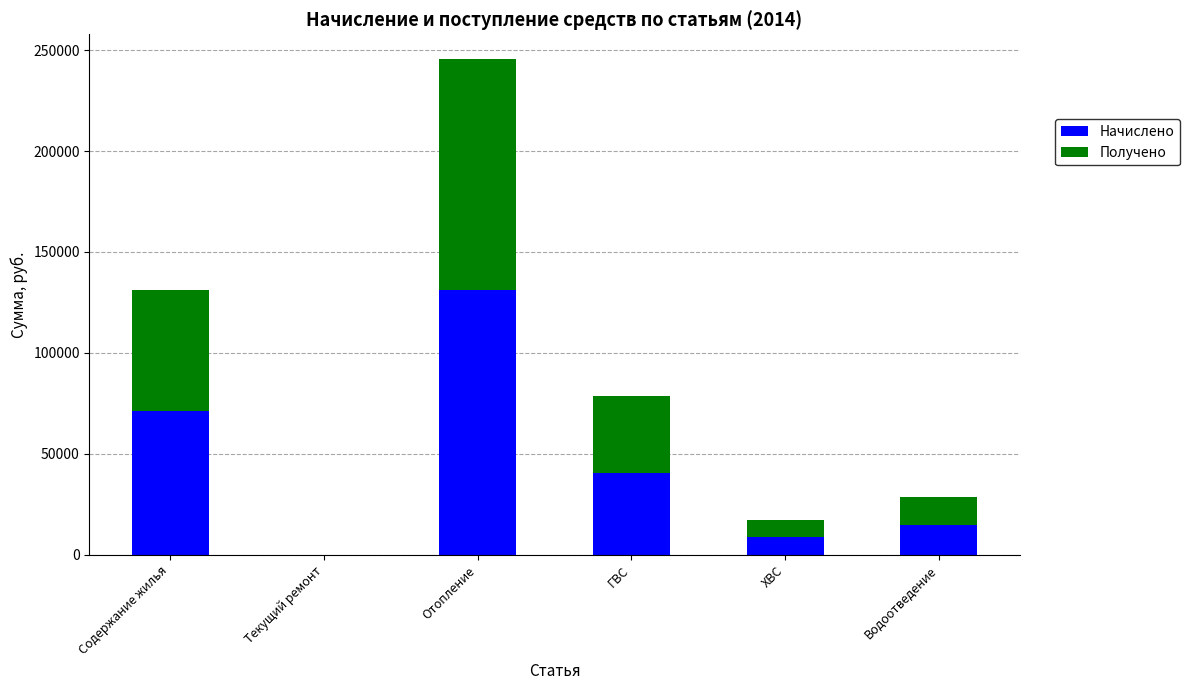

What is the sum of the Начислено values at Текущий ремонт and ГВС?

40294.9